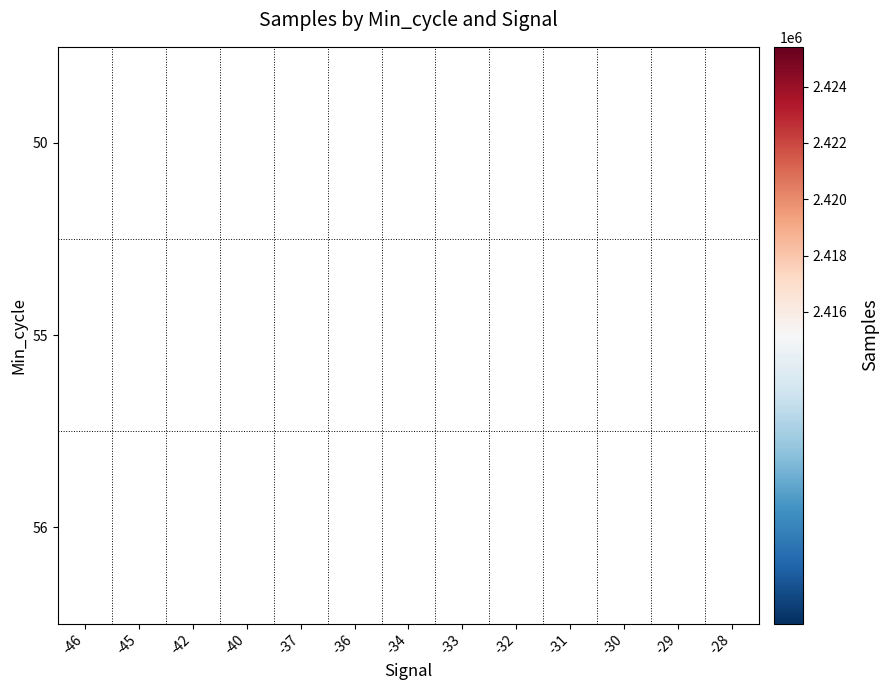

At which category does the chart reach its minimum across all series?

-33